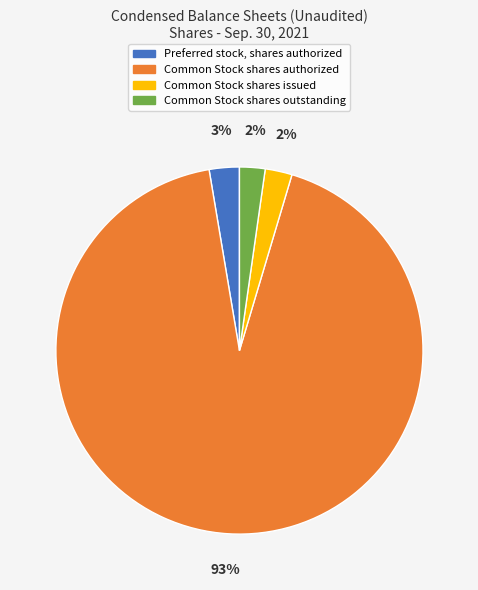

What is the largest slice in the pie chart?

Common Stock shares authorized